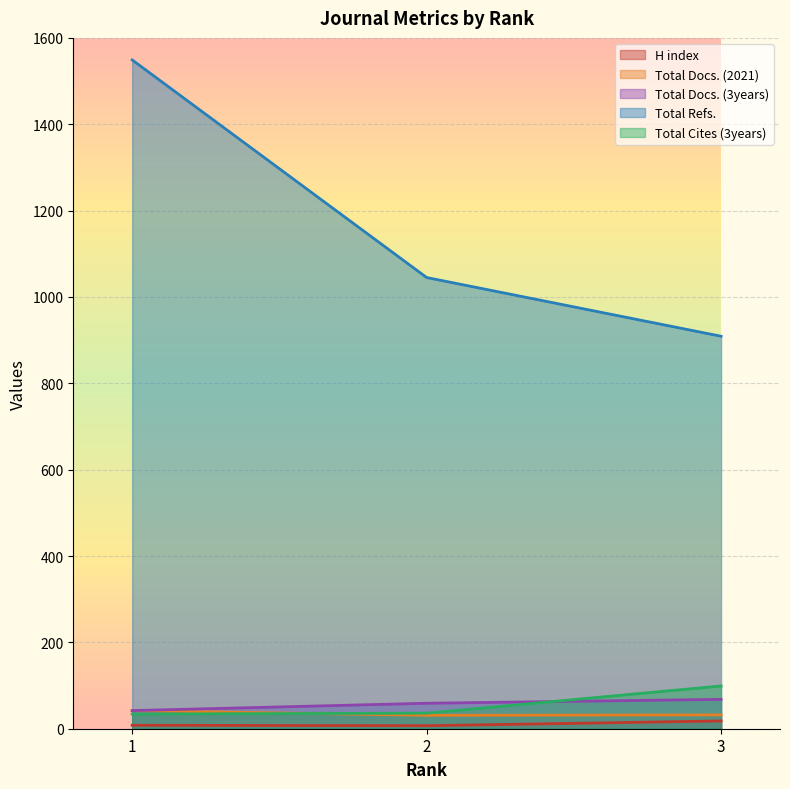

Which category has the lowest value in the Total Refs. series?

3